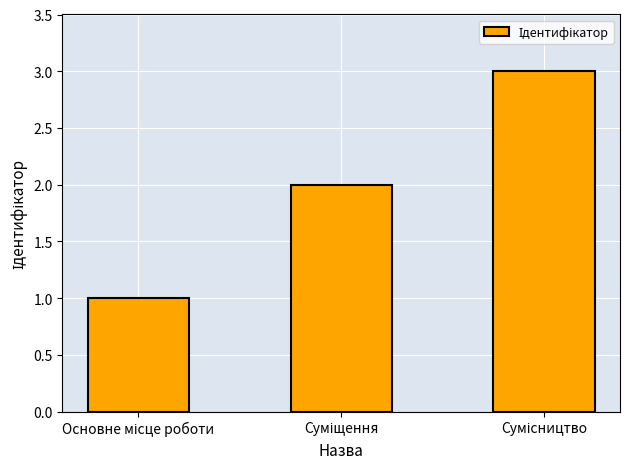

Reading left to right, transcribe all the data shown in this chart.

1	2	3